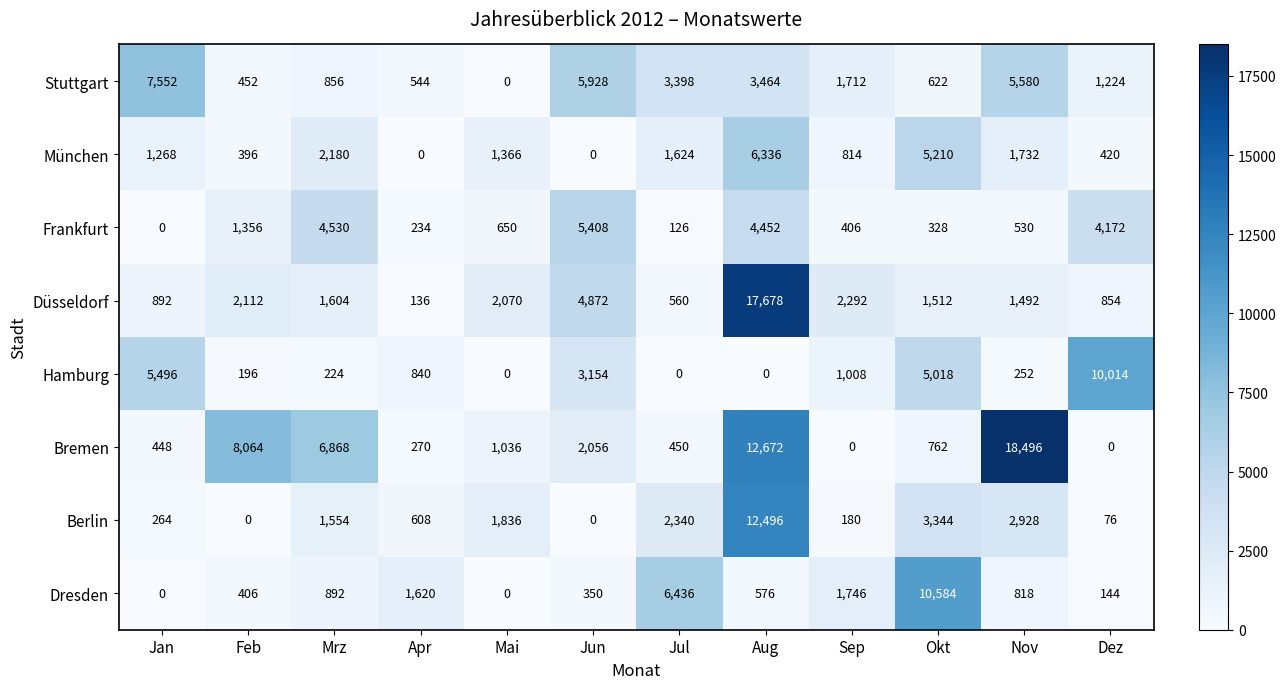

The Dresden series shows 898 at Aug. True or false?

False